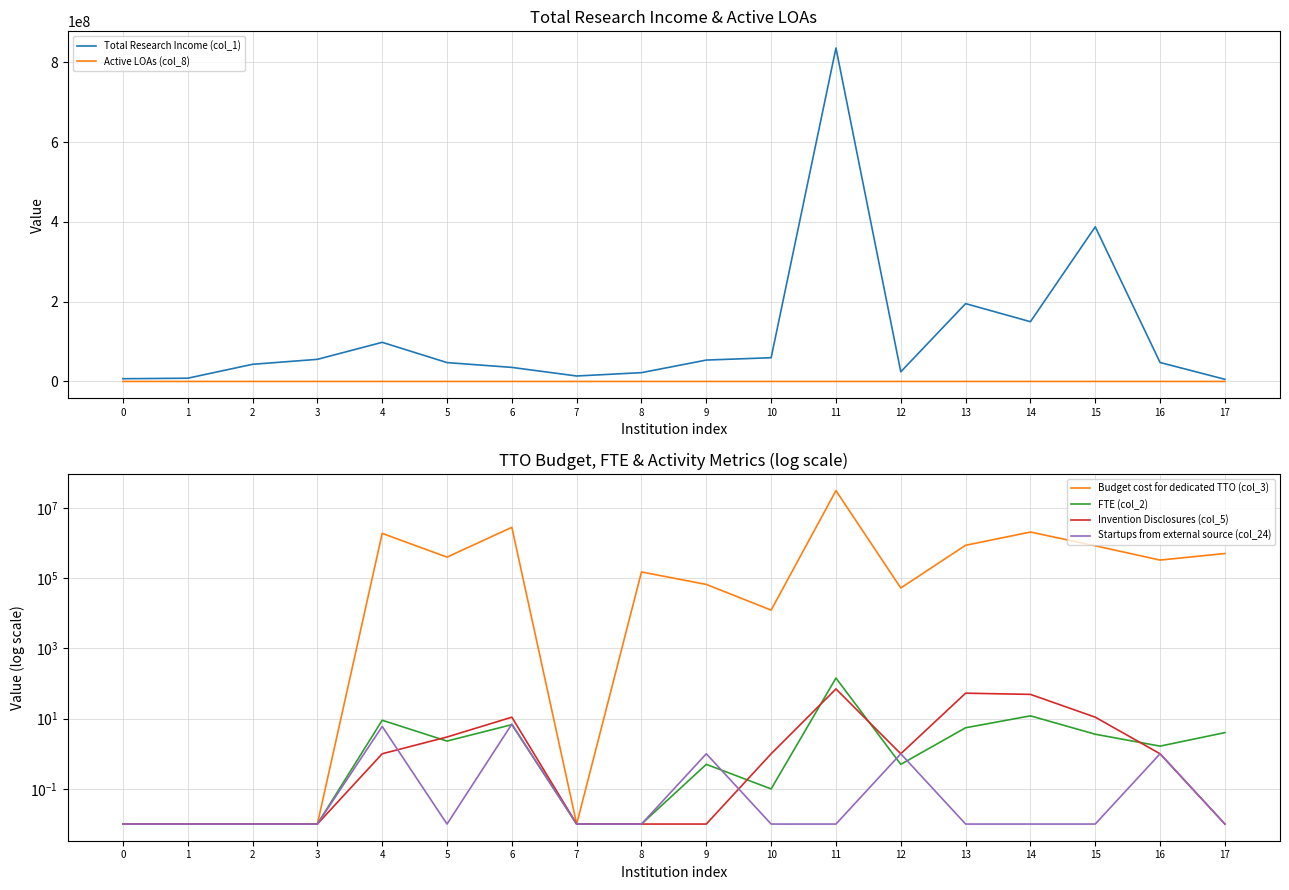

True or false: Total Research Income (col_1) and Budget cost for dedicated TTO (col_3) intersect in this chart.

False